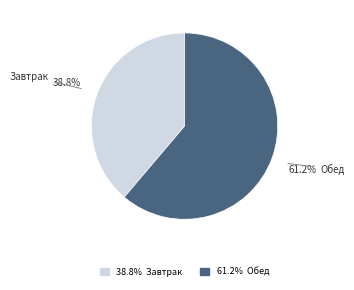

Do Завтрак and Обед together represent more than half of the pie?

Yes